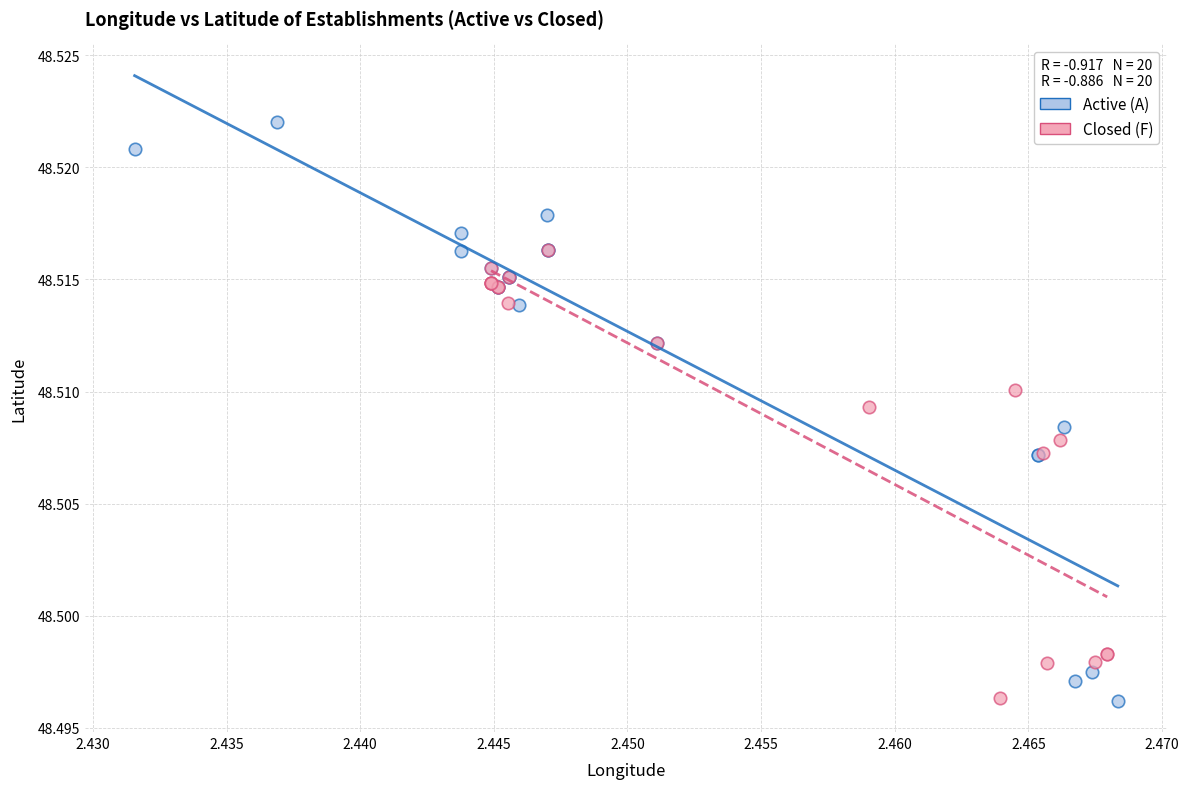

Which series has the widest spread of Y values?

Active (A)